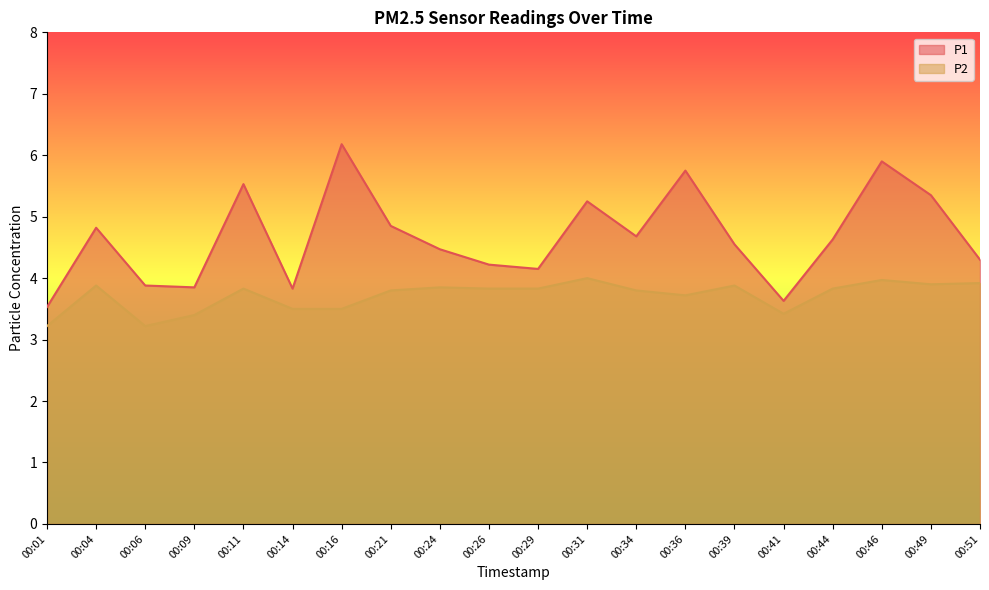

What is the average value of the P2 series?

3.7